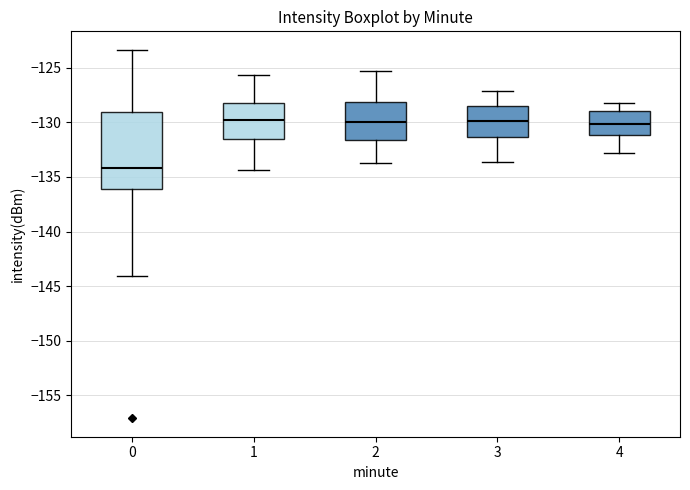

Where does the upper whisker of the box at x = 3 end on the y-axis? The values are not printed on the chart, so give them approximately, as read against the axis.

-127.0